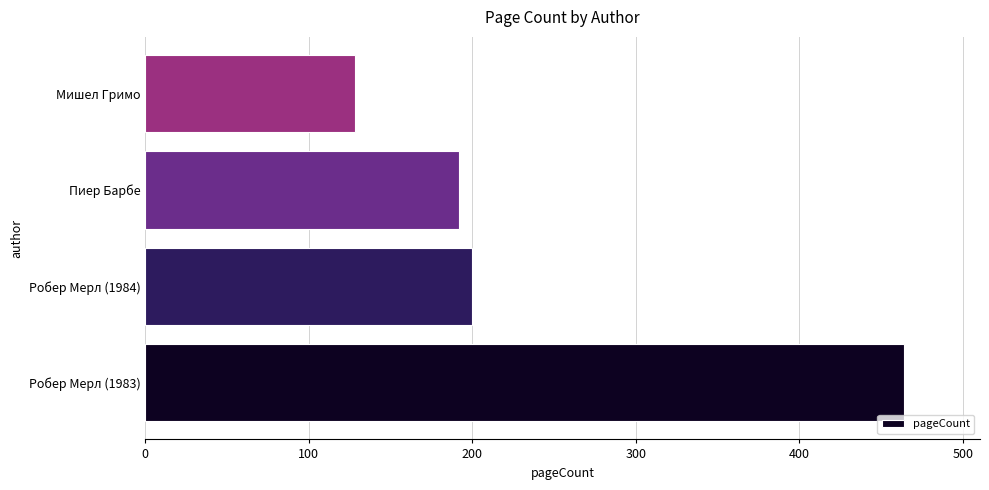

True or false: the data shows 192 at Пиер Барбе.

True